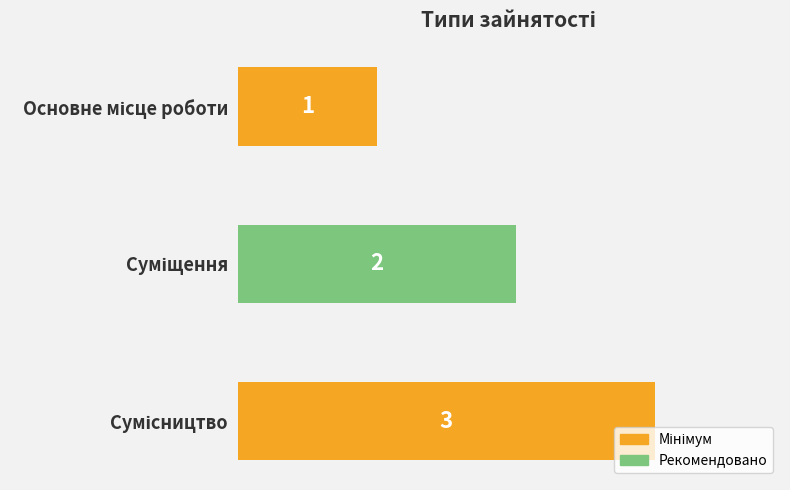

What is the maximum value shown in the chart?

3